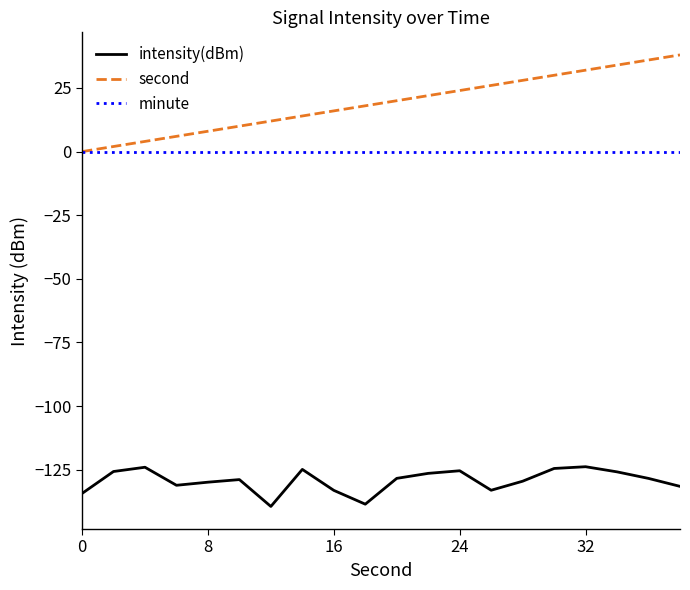

Which series has the largest total across all categories?

second